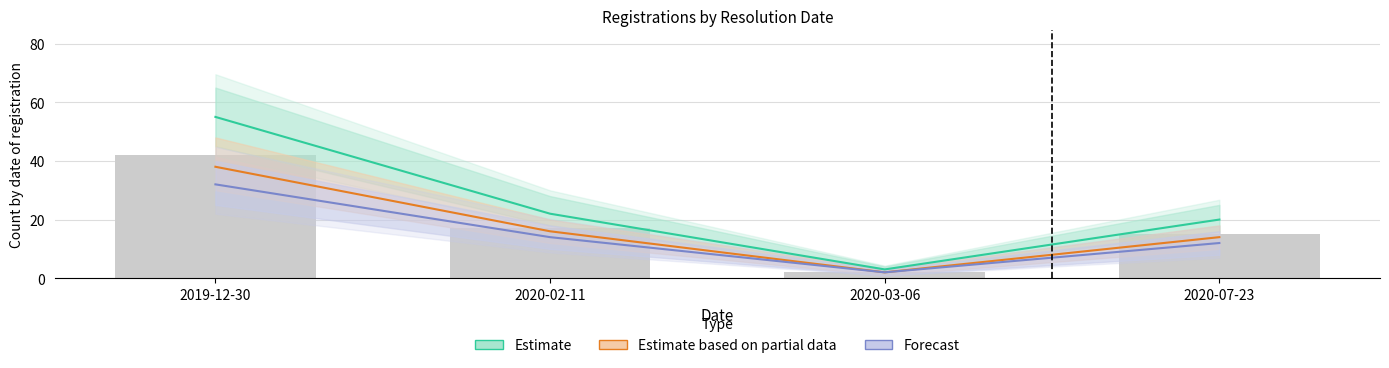

What is the total value across all series at 2020-03-06?

7